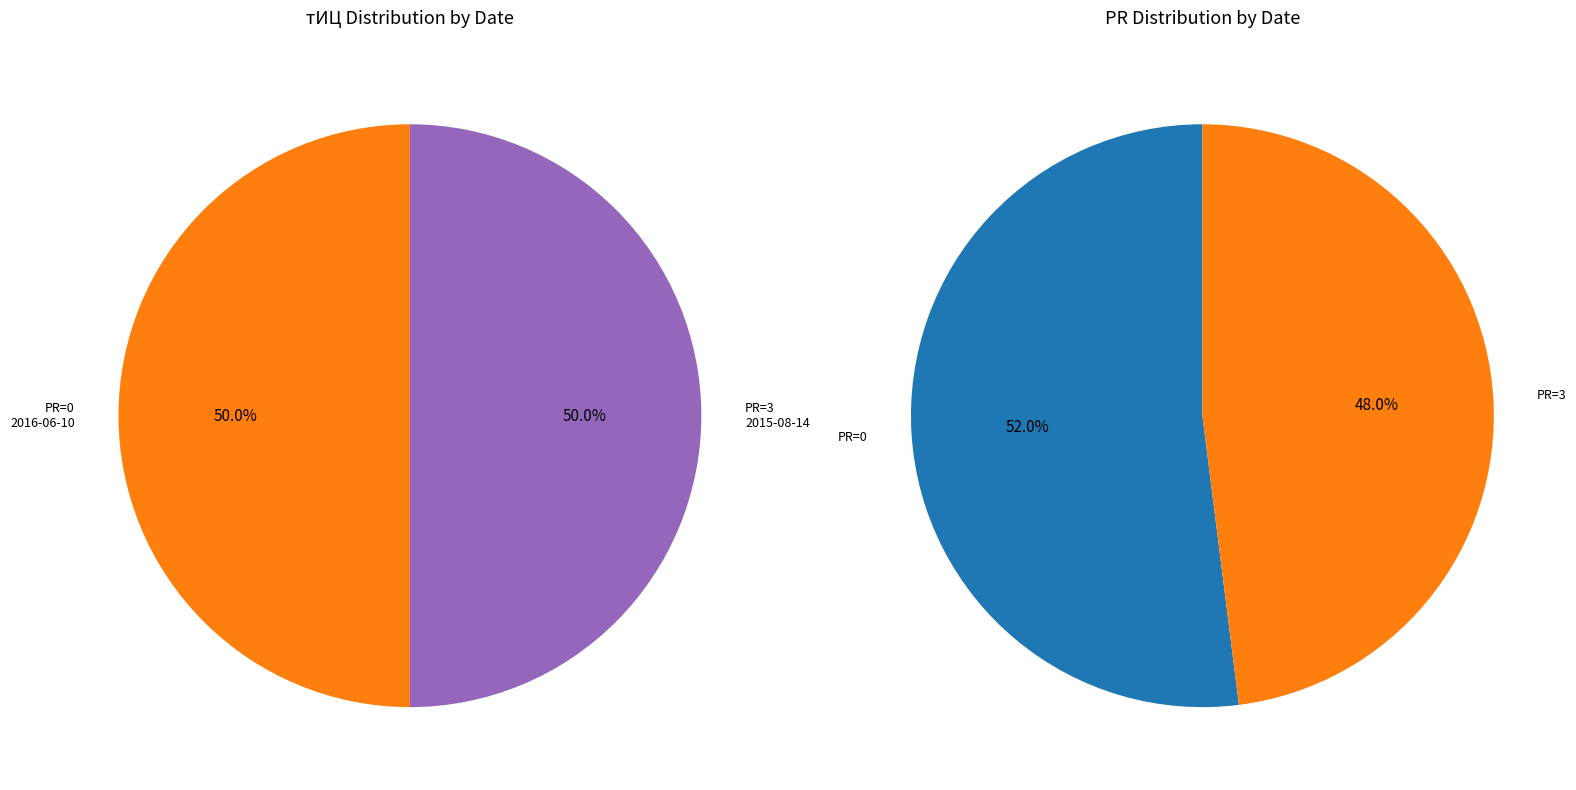

Between 2016-06-10 (PR=0) and 2015-08-14 (PR=3), which is larger?

2016-06-10 (PR=0)